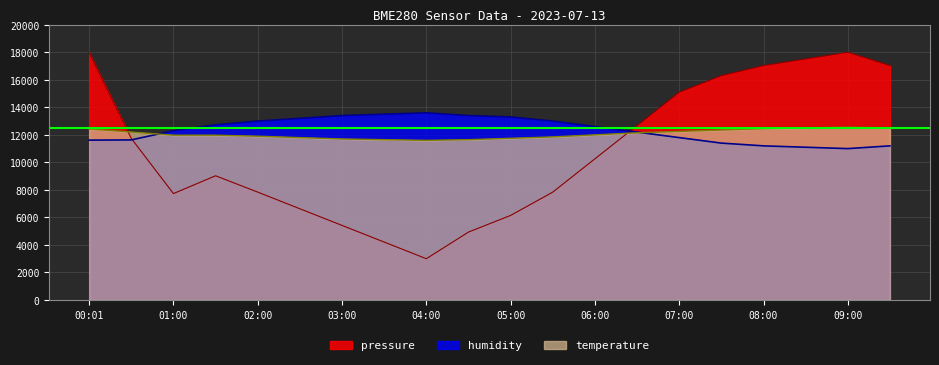

At which label does pressure first exceed 10258?

00:01